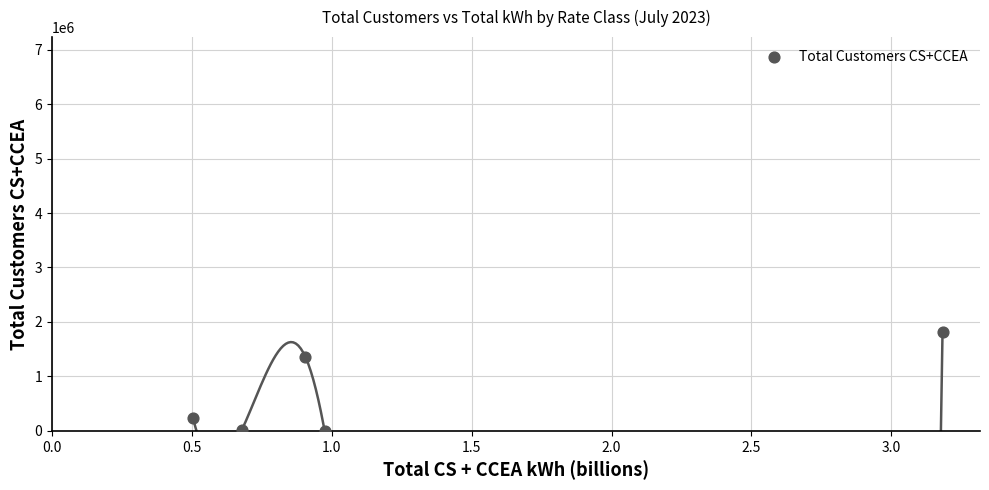

What Y value in the scatter plot is closest to 909208?

1363776